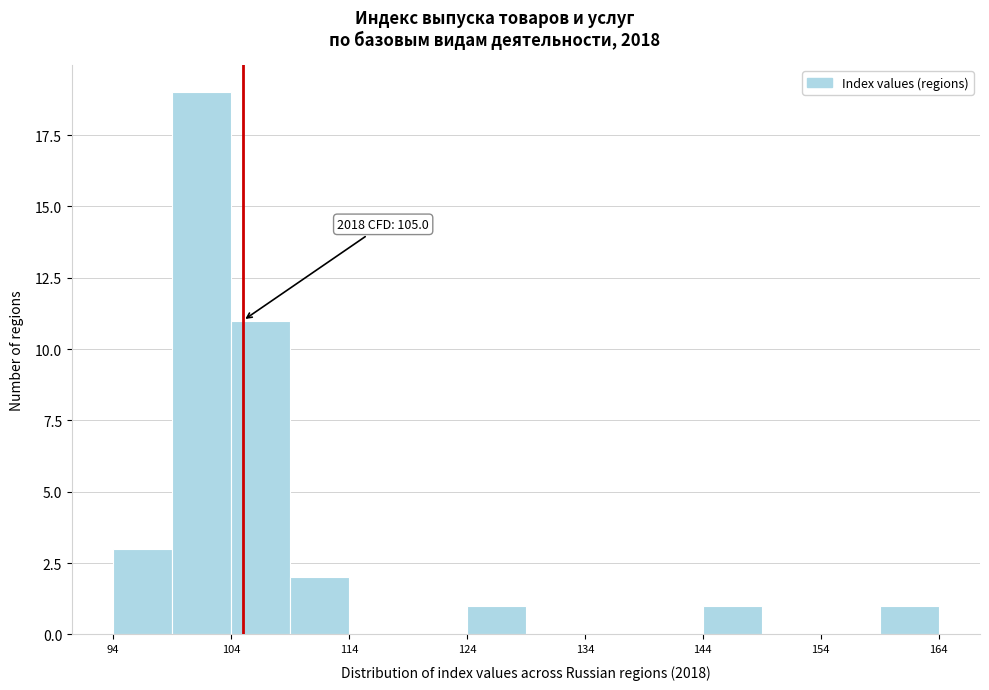

Which range on the x-axis has the tallest bar?

99 to 104